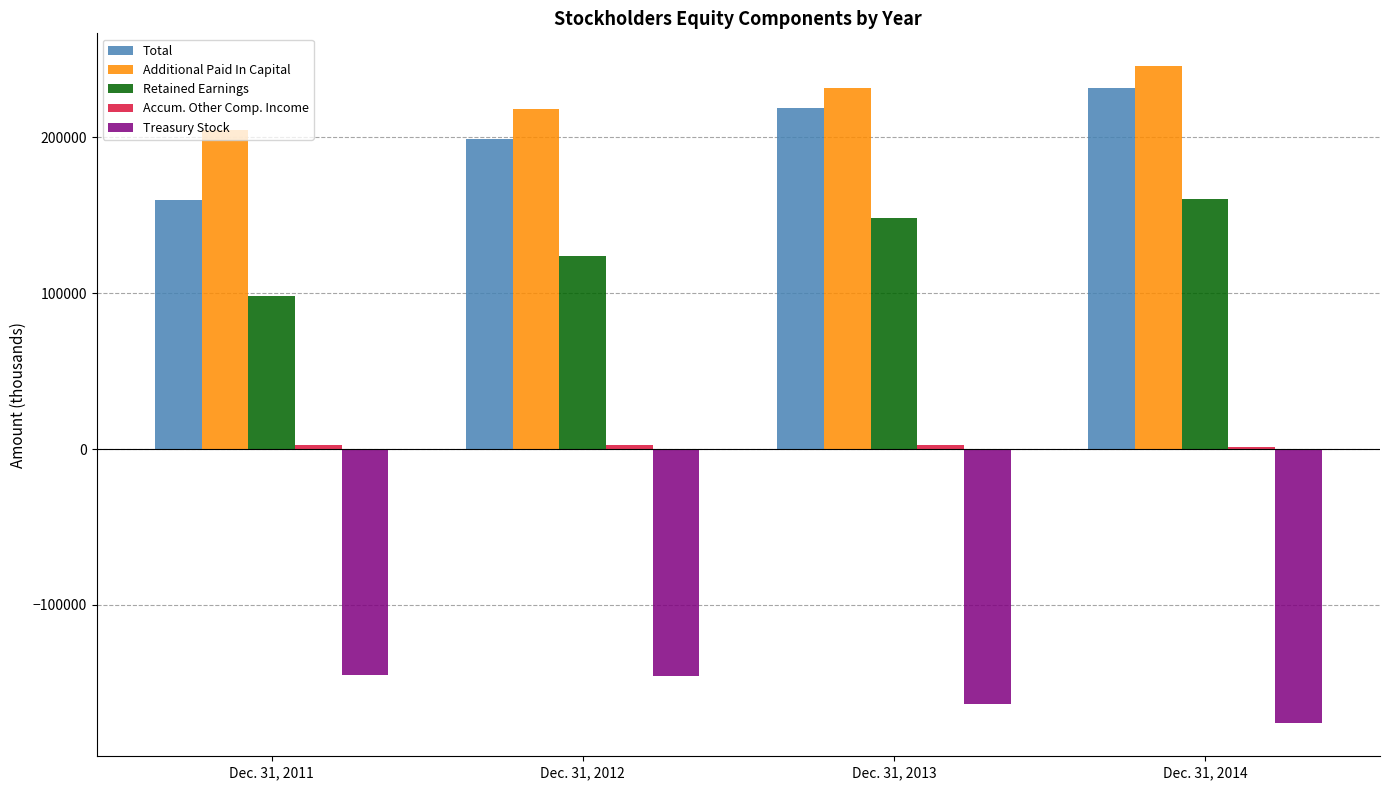

Which series has the widest spread of values?

Total